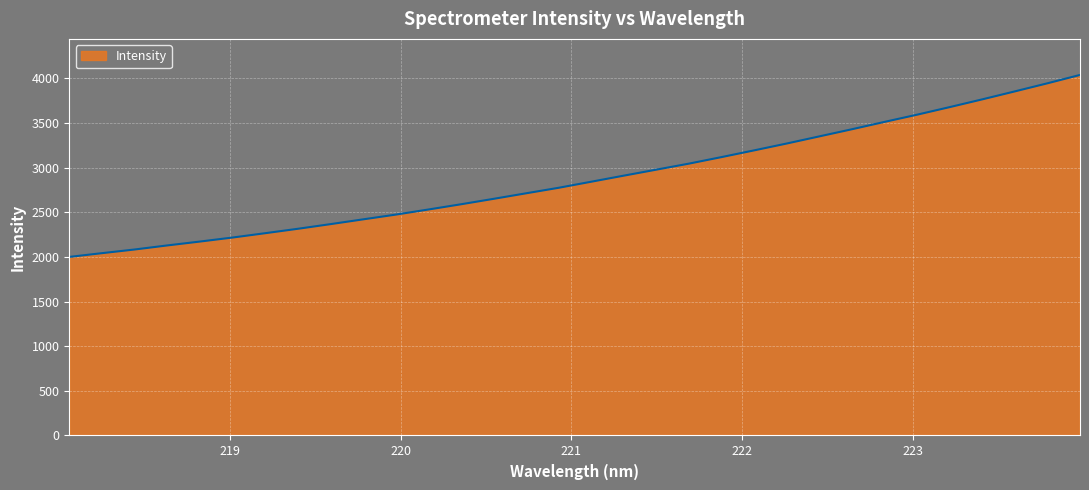

What is the minimum value shown in the chart?

2000.2